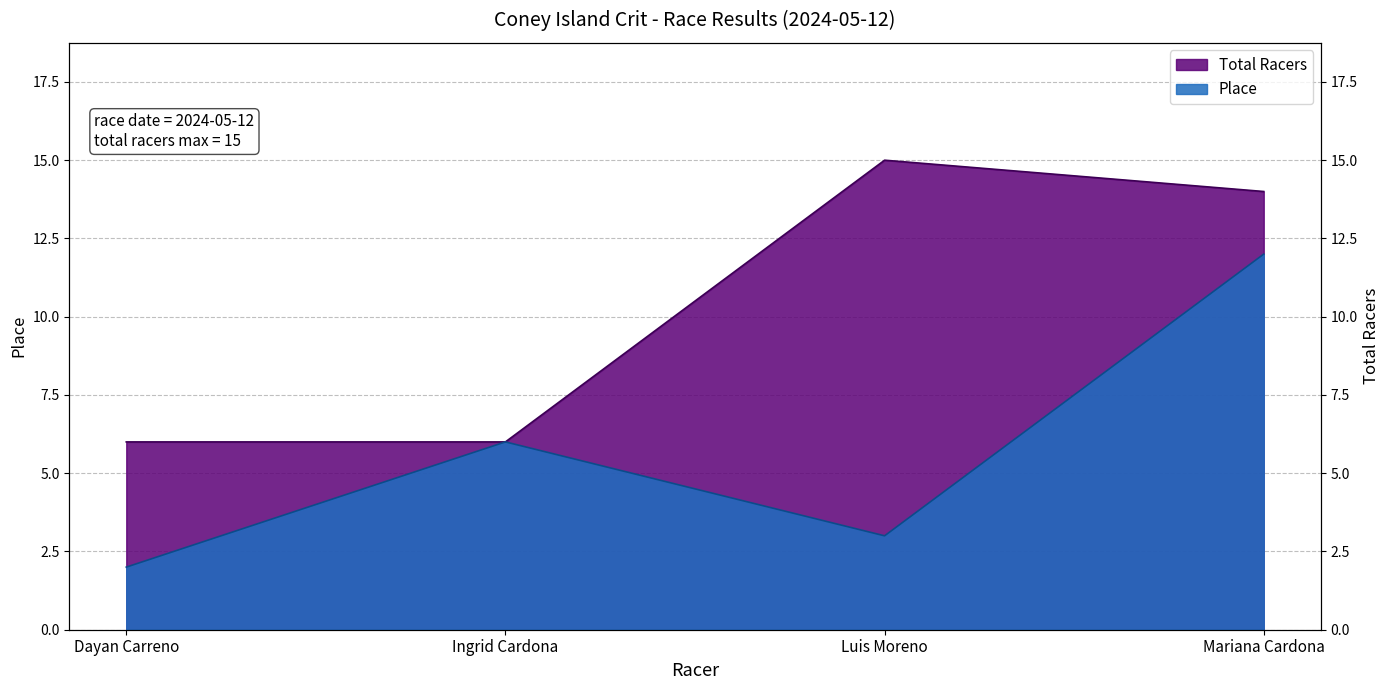

What is the difference between the second highest and second lowest values in the Total Racers series?

8